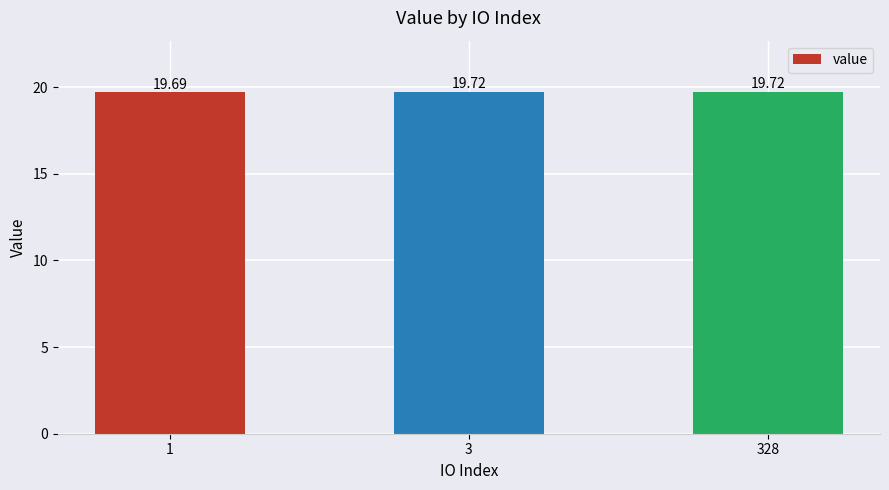

Between 1 and 3, which is larger?

3